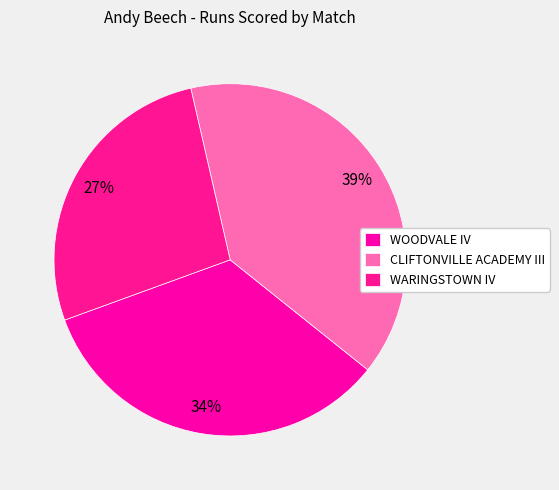

To the nearest percent, what portion does CLIFTONVILLE ACADEMY III represent?

39%